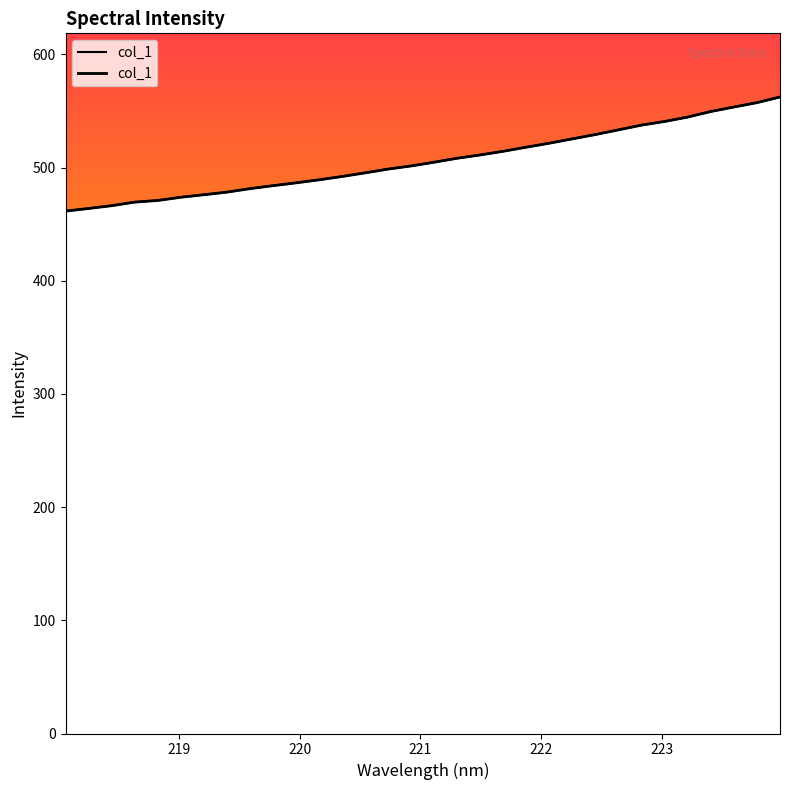

Reading left to right, what are all the values shown in this chart?

461.5	463.9	466.3	469.5	470.9	473.8	476.0	478.3	481.4	484.0	486.5	489.2	492.1	495.3	498.7	501.5	504.8	508.3	511.2	514.4	518.0	521.6	525.4	529.2	533.4	537.5	540.7	544.6	549.5	553.5	557.3	562.3